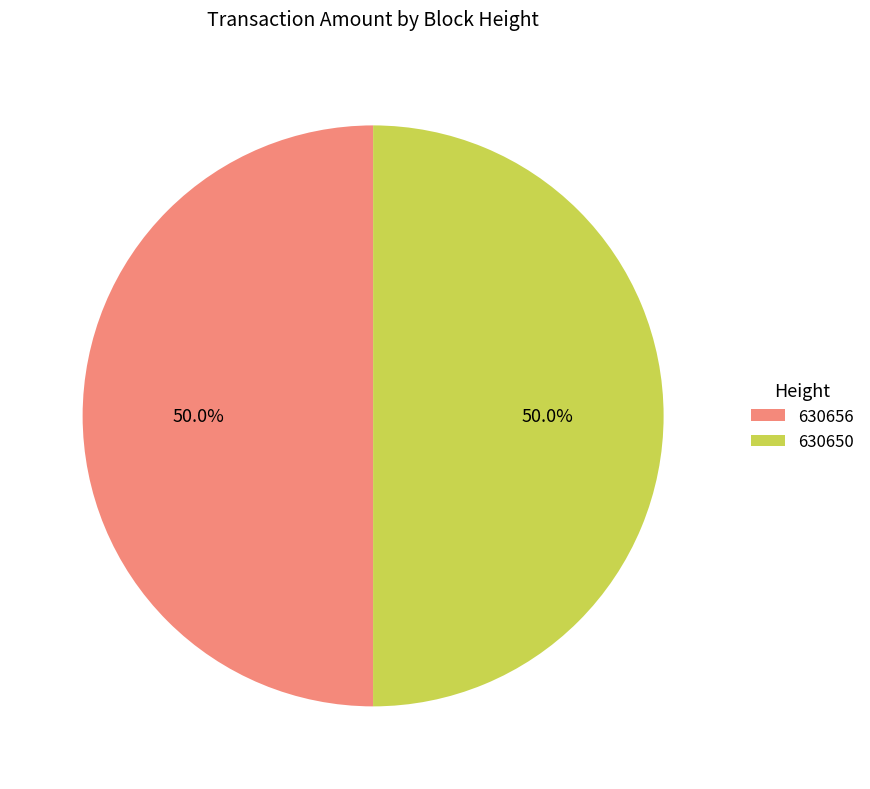

What is the total percentage of 630656 and 630650?

100.0%